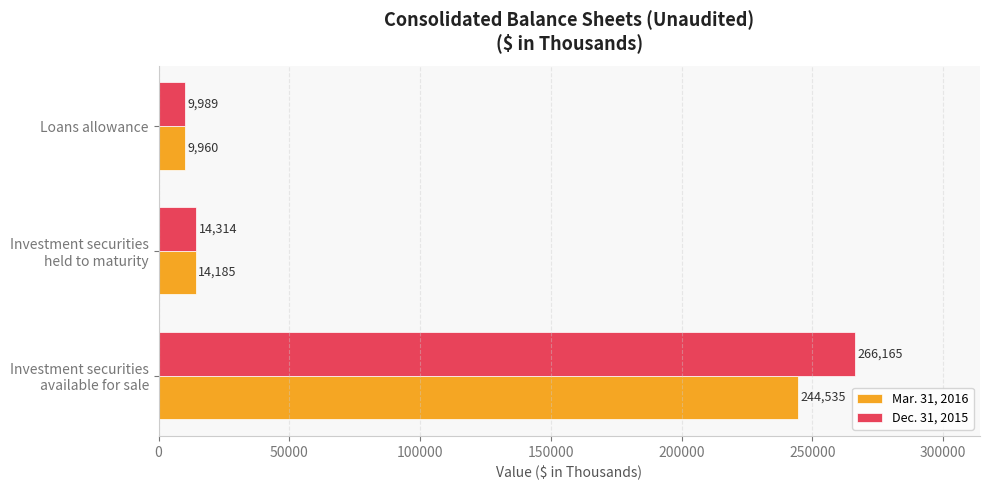

What is the difference between the maximum and second lowest values in the Mar. 31, 2016 series?

230350